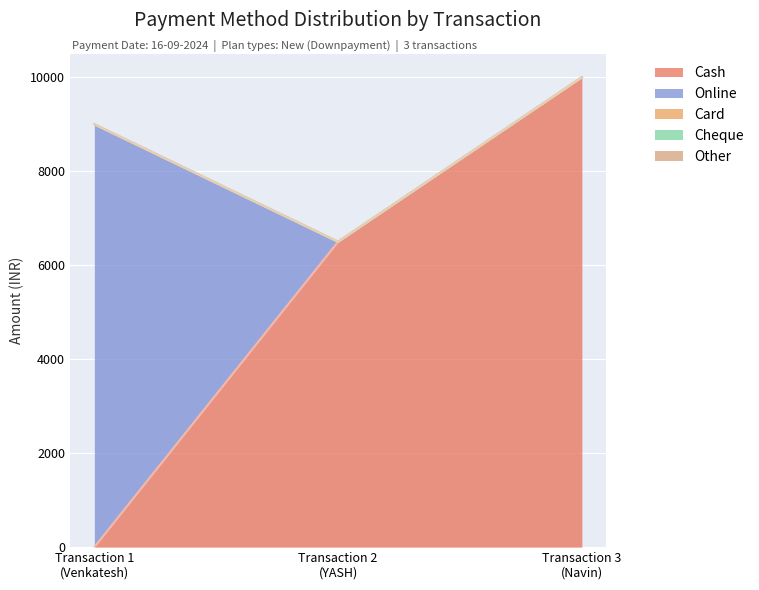

How many lines are shown in the chart?

5